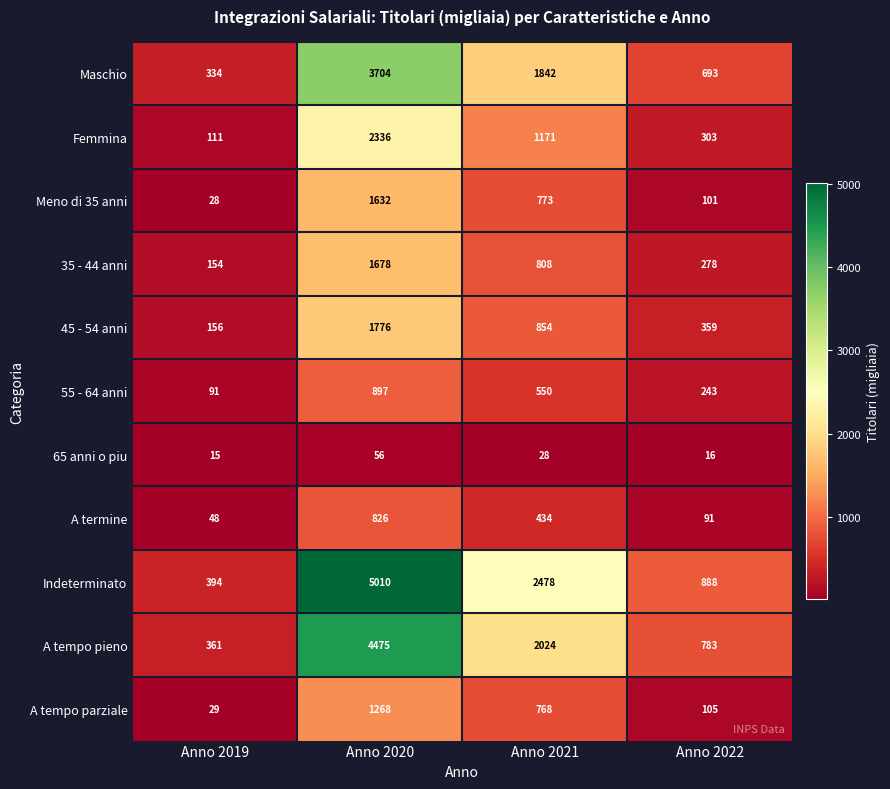

What is the difference between the maximum and minimum values in the 35 - 44 anni series?

1524